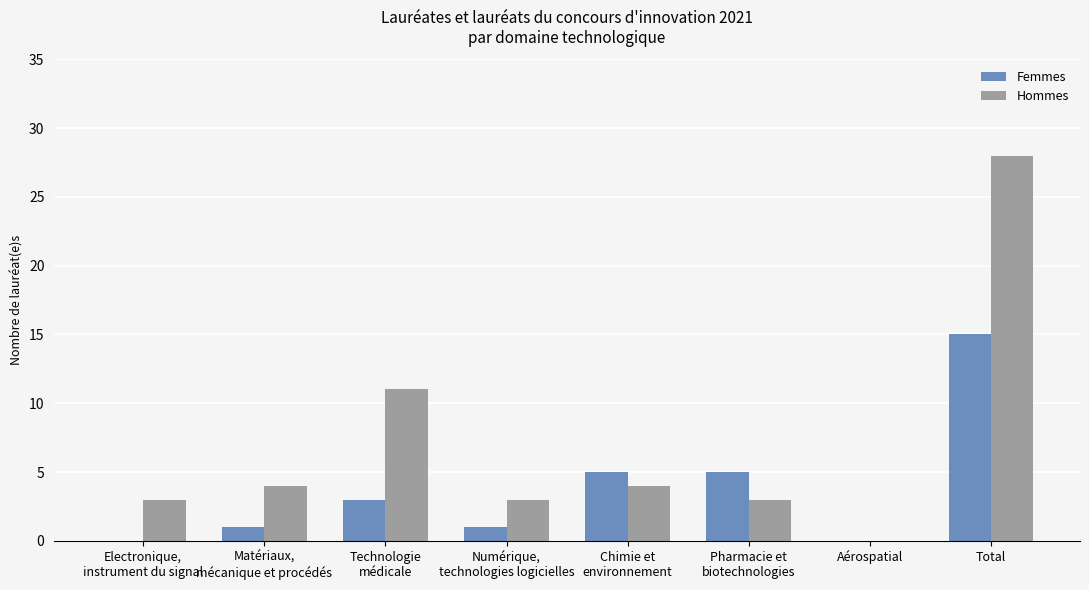

True or false: Hommes has a value of 28 at Total.

True